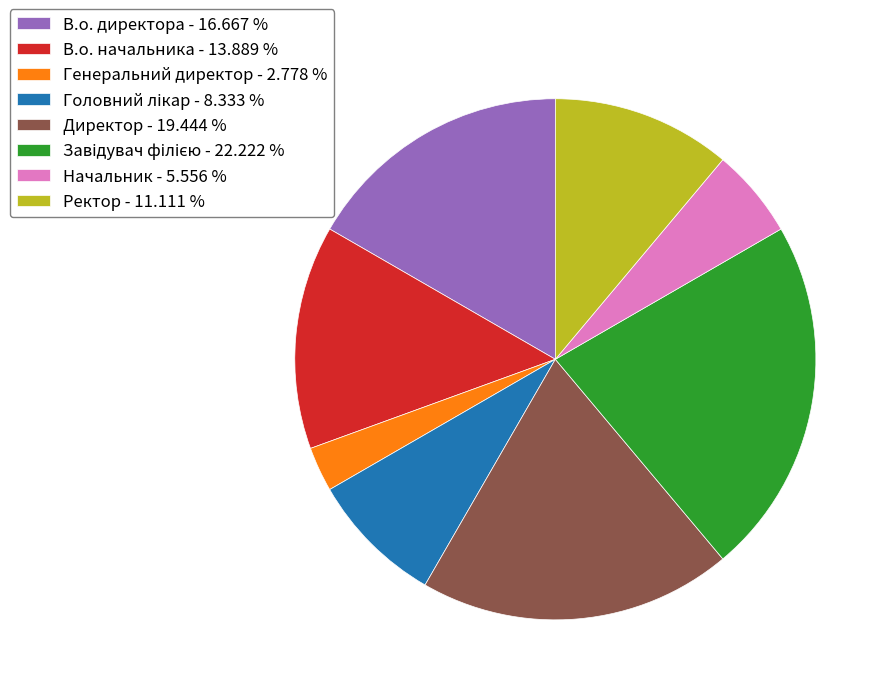

The Директор slice represents 33% of the pie. True or false?

False